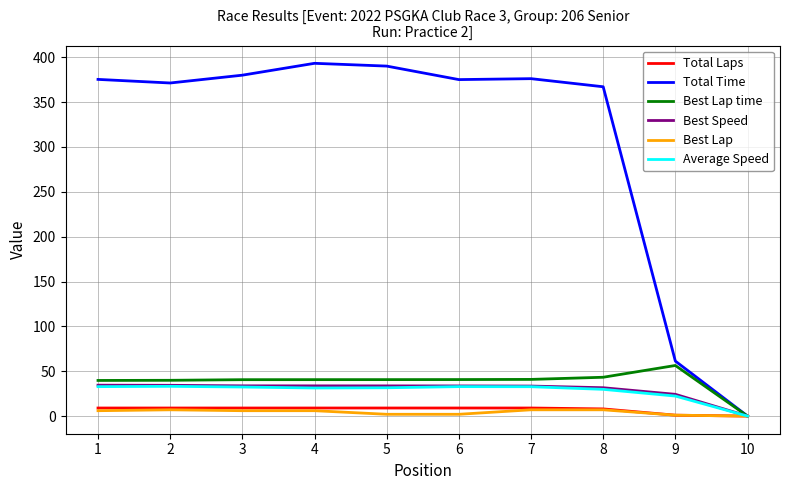

Which category has the lowest value in the Best Lap time series?

10